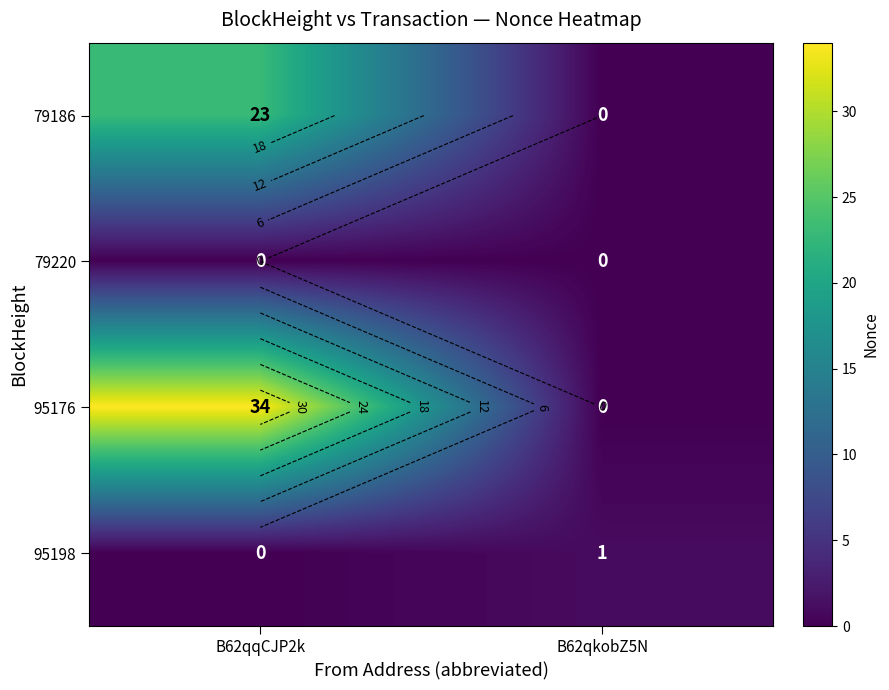

At how many categories does at least one series exceed 6?

1